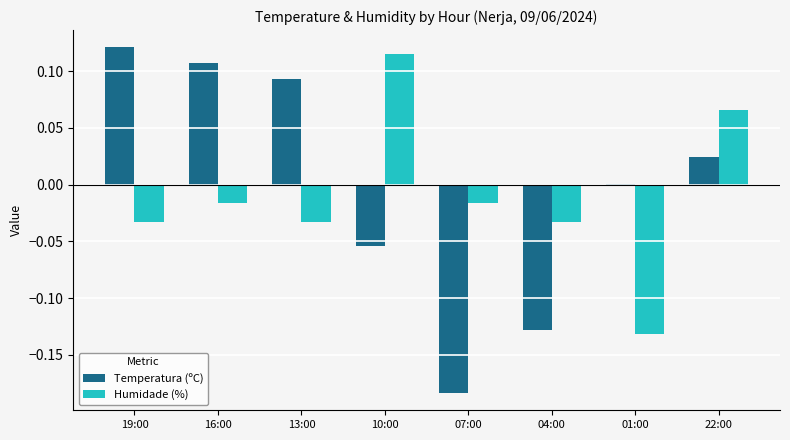

Which series changed the most between 16:00 and 04:00?

Temperatura (ºC)